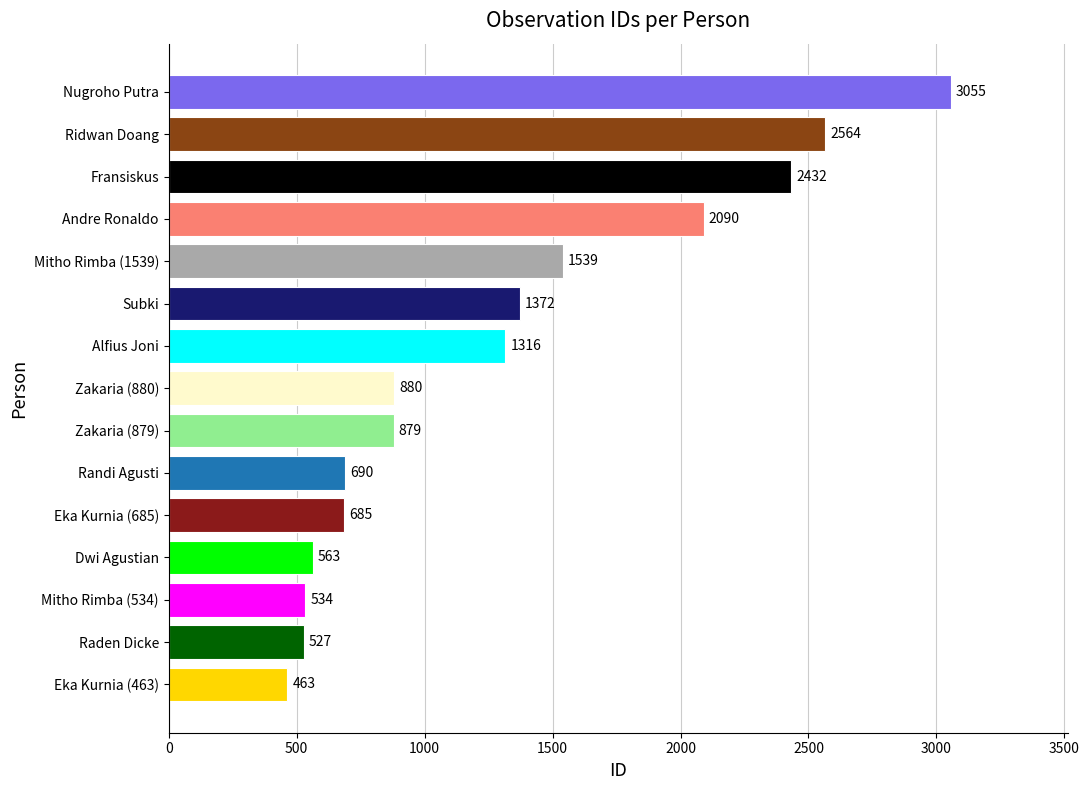

What is the ratio of the value at Nugroho Putra to the value at Zakaria (880)?

3.5